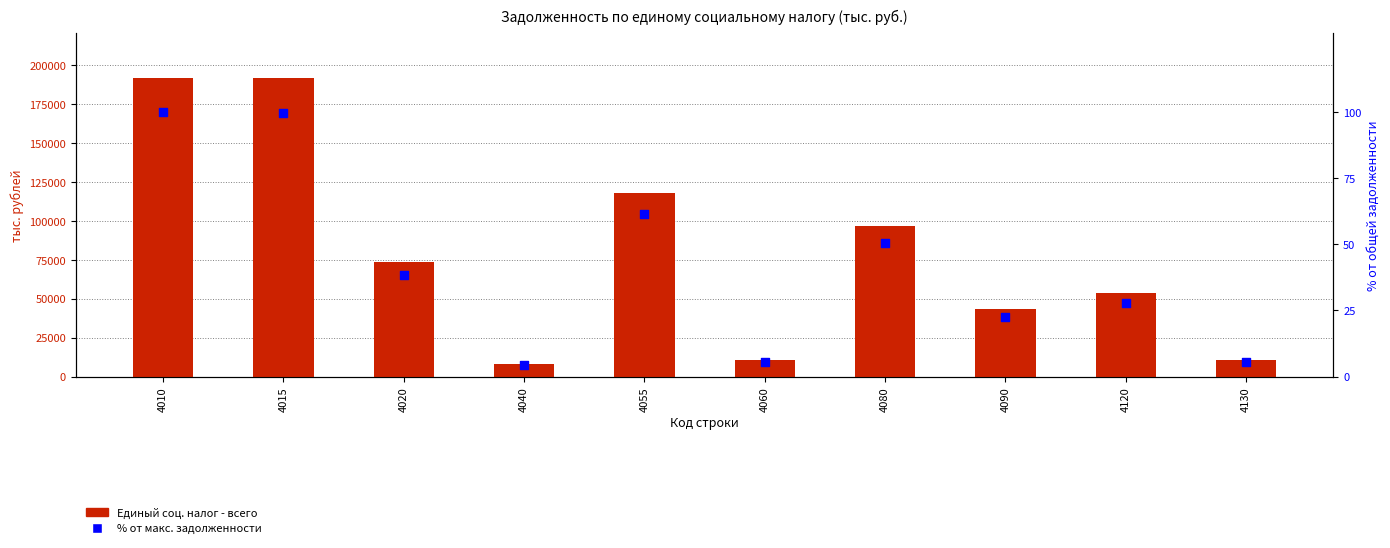

At how many categories does at least one series exceed 132296?

2